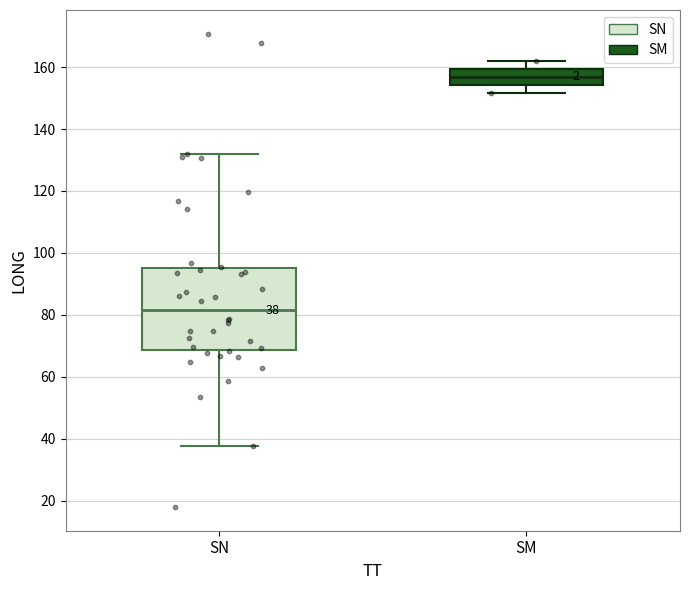

Comparing the boxes themselves (not the whiskers), which one is the tallest?

SN